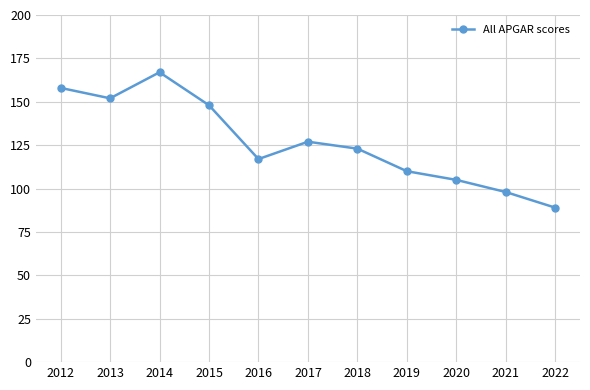

How many values are below 123?

5